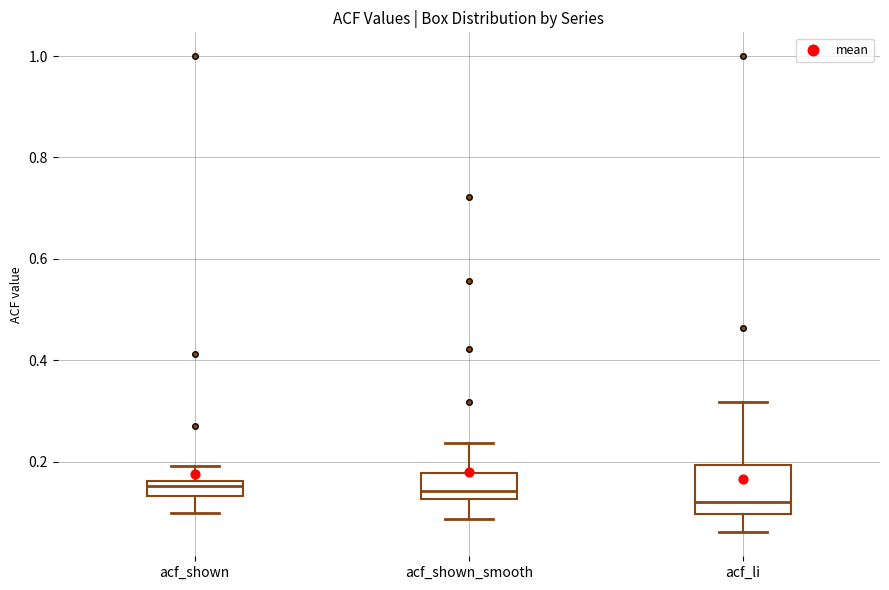

Reading left to right, transcribe this box plot: for each box, give where its median line is, the range the box spans, and where its two whiskers end, as read against the y-axis. The values are not printed on the chart, so give them approximately, as read against the axis.

acf_shown: median 0.16 (just below the box's upper edge), box 0.14 to 0.16, whiskers 0.10 to 0.20
acf_shown_smooth: median 0.14, box 0.12 to 0.18, whiskers 0.08 to 0.24
acf_li: median 0.12, box 0.10 to 0.20, whiskers 0.06 to 0.32